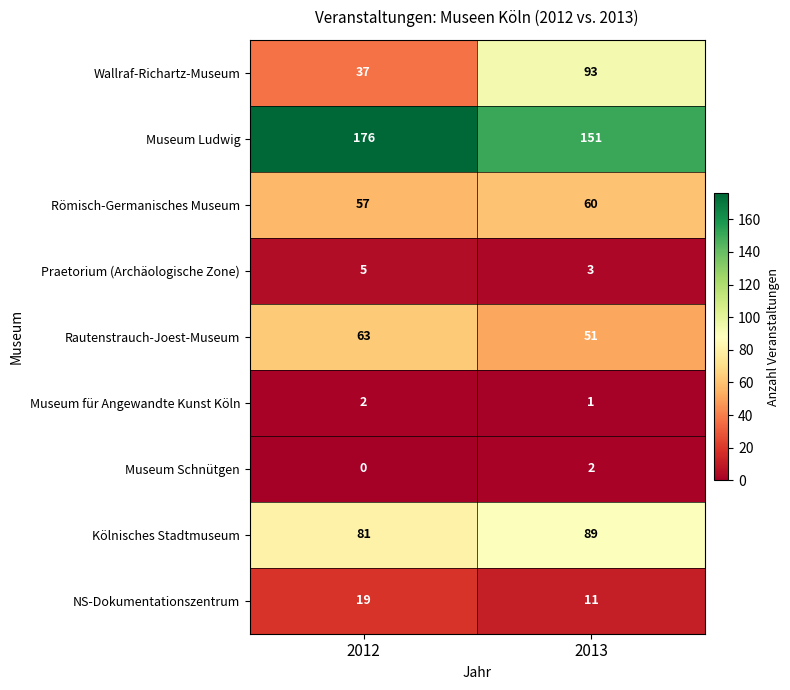

True or false: Römisch-Germanisches Museum has a value of 86 at 2012.

False